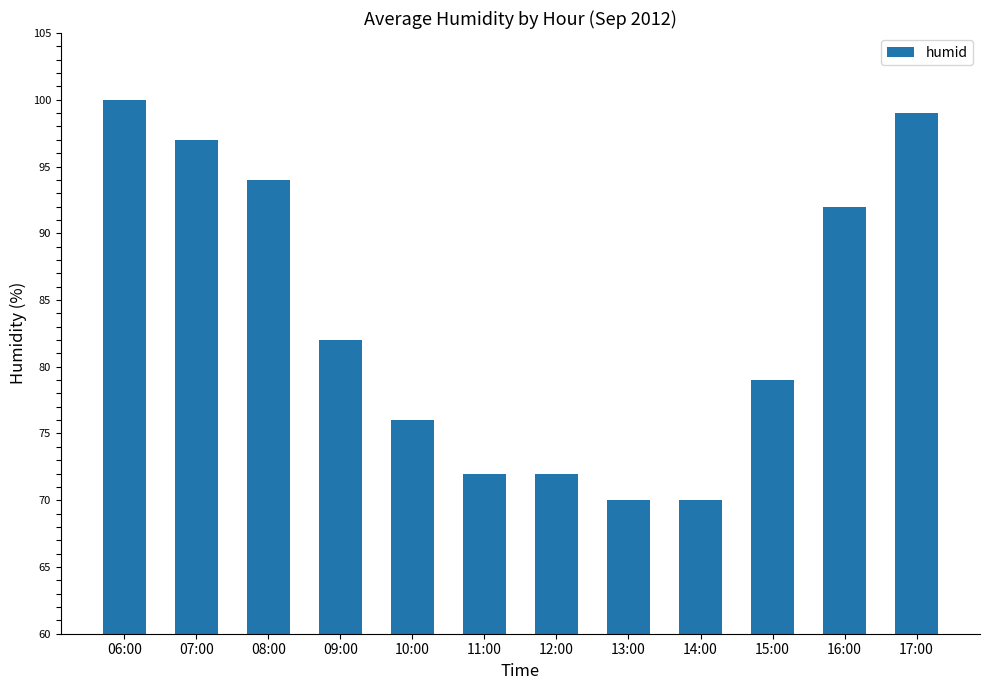

What is the average value?

84